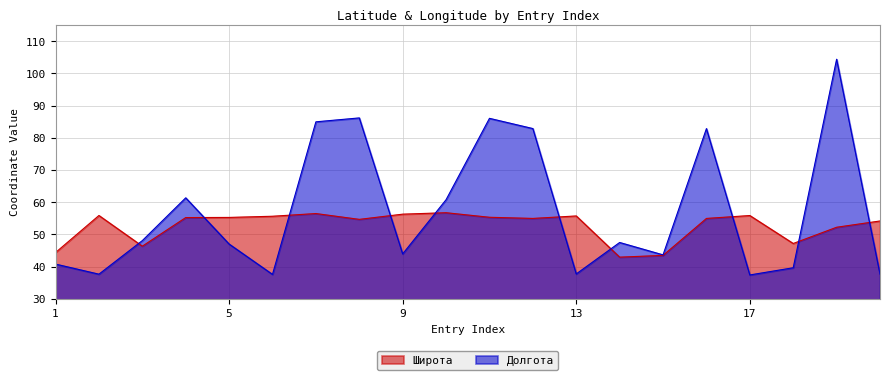

Where does the Долгота series first go above 47?

3